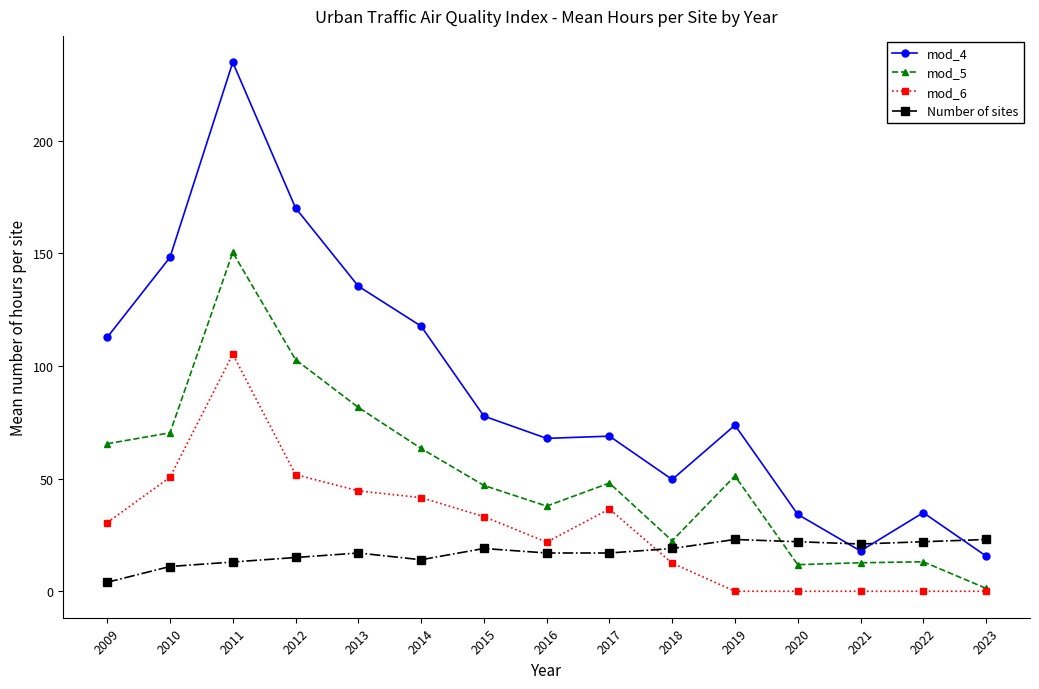

Rank the series at 2011 from highest to lowest value.

mod_4, mod_5, mod_6, Number of sites